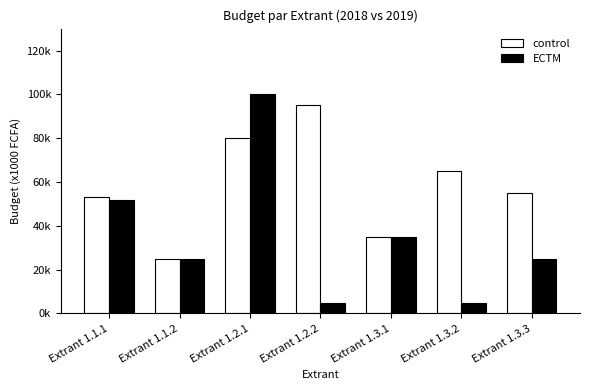

Where is control nearest to the value 60000?

Extrant 1.3.2